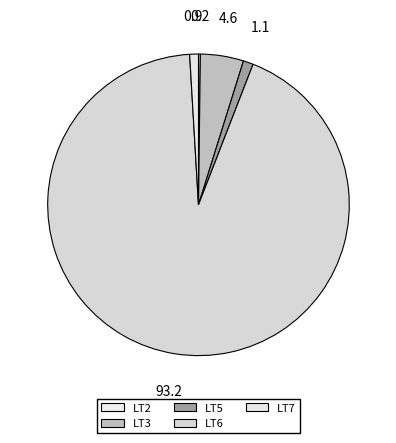

True or false: LT7 accounts for 11% of the total.

False